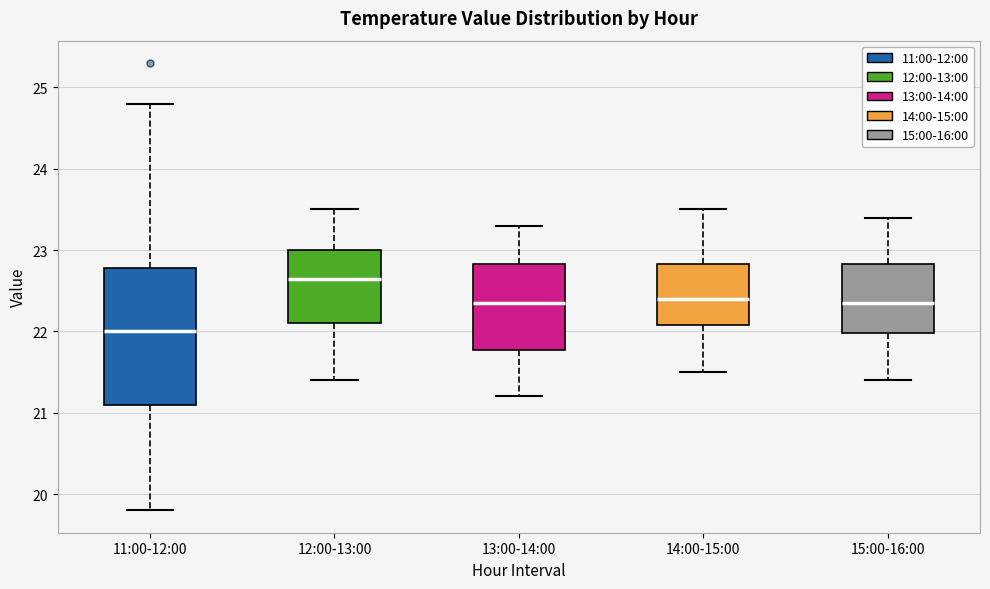

Reading left to right, transcribe this box plot: for each box, give where its median line is, the range the box spans, and where its two whiskers end, as read against the y-axis. The values are not printed on the chart, so give them approximately, as read against the axis.

11:00-12:00: median 22.0, box 21.1 to 22.8, whiskers 19.8 to 24.8
12:00-13:00: median 22.7, box 22.1 to 23.0, whiskers 21.4 to 23.5
13:00-14:00: median 22.4, box 21.8 to 22.8, whiskers 21.2 to 23.3
14:00-15:00: median 22.4, box 22.1 to 22.8, whiskers 21.5 to 23.5
15:00-16:00: median 22.4, box 22.0 to 22.8, whiskers 21.4 to 23.4